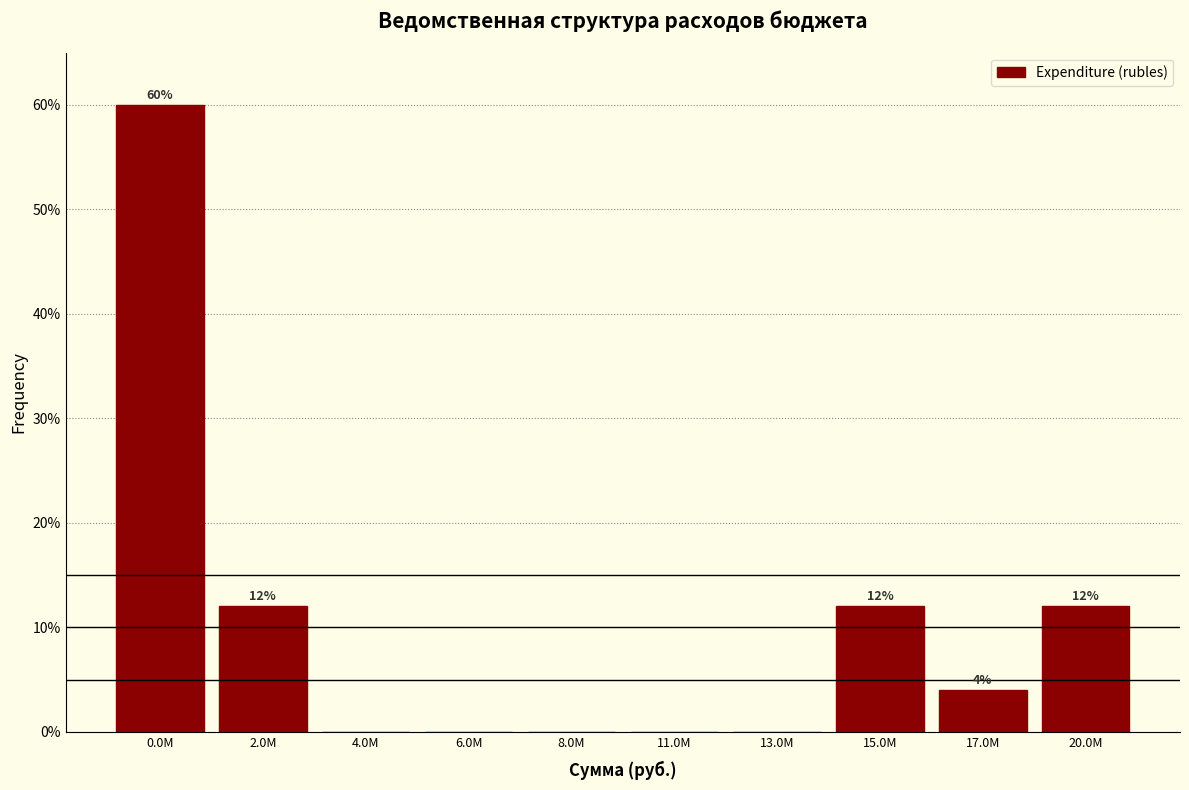

Reading right to left, what are all the values shown in this chart?

20.0M=12	17.0M=4	15.0M=12	13.0M=0	11.0M=0	8.0M=0	6.0M=0	4.0M=0	2.0M=12	0.0M=60